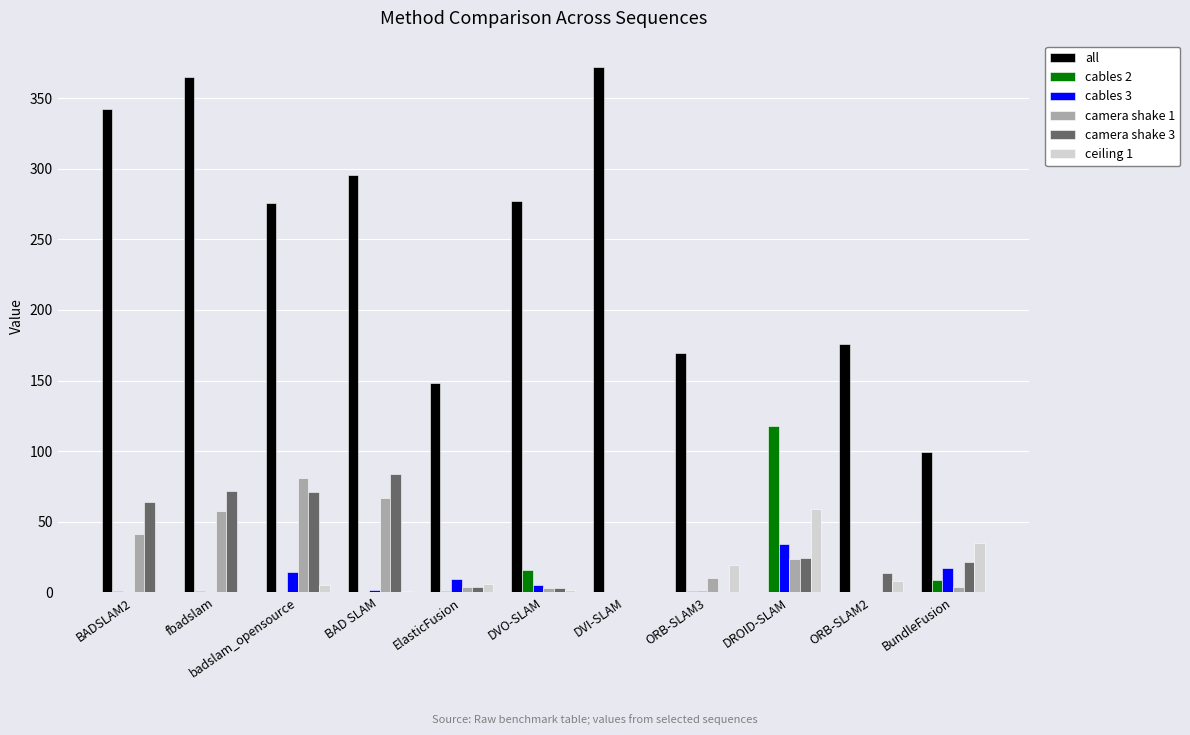

What is the sum of all cables 3 values?

84.3